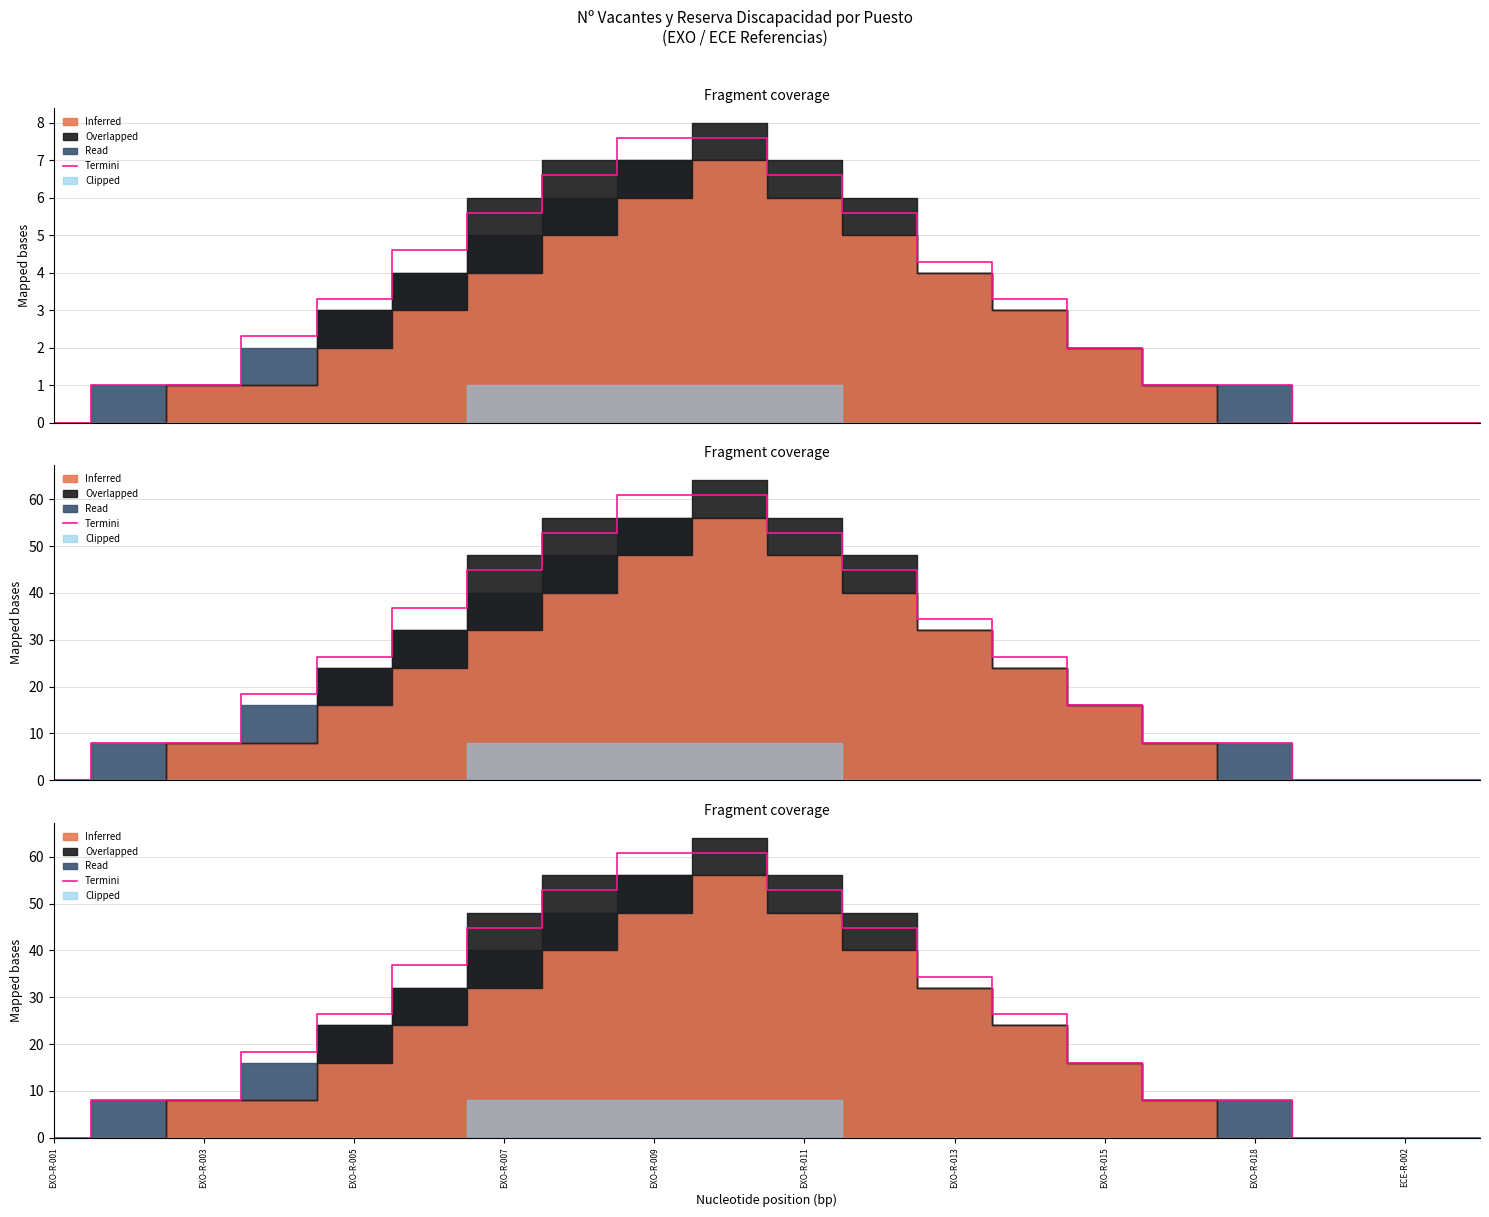

What is the difference between the values at ECE-R-002 and 13?

34.4